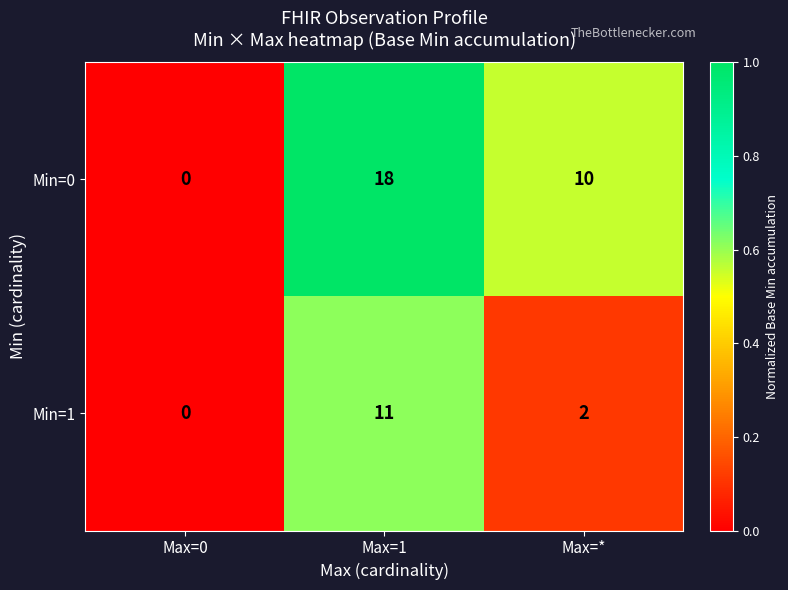

Reading right to left, list all the values displayed in this chart.

Min=0: 10	18	0
Min=1: 2	11	0